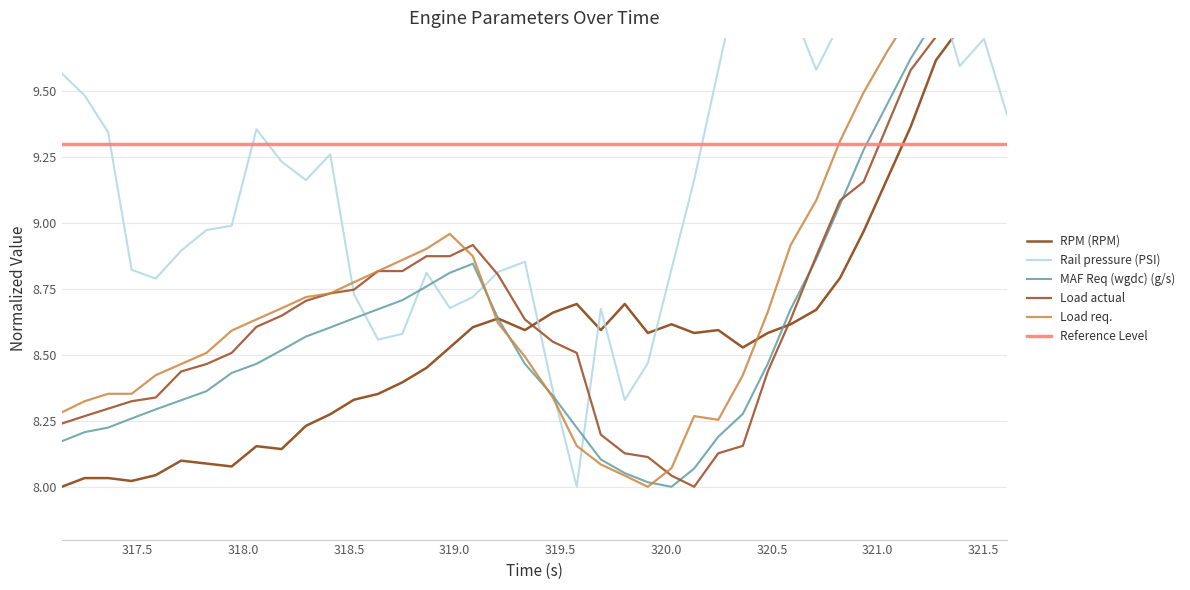

Reading left to right, extract all data points from this chart.

RPM (RPM): 8.0	8.0	8.0	8.0	8.0	8.1	8.1	8.1	8.2	8.1	8.2	8.3	8.3	8.4	8.4	8.5	8.5	8.6	8.6	8.6	8.7	8.7	8.6	8.7	8.6	8.6	8.6	8.6	8.5	8.6	8.6	8.7	8.8	9.0	9.2	9.4	9.6	9.7	9.9	10.0
Rail pressure (PSI): 9.6	9.5	9.3	8.8	8.8	8.9	9.0	9.0	9.4	9.2	9.2	9.3	8.7	8.6	8.6	8.8	8.7	8.7	8.8	8.9	8.4	8.0	8.7	8.3	8.5	8.8	9.2	9.6	10.0	9.8	9.8	9.6	9.8	9.9	10.0	9.7	9.9	9.6	9.7	9.4
MAF Req (wgdc) (g/s): 8.2	8.2	8.2	8.3	8.3	8.3	8.4	8.4	8.5	8.5	8.6	8.6	8.6	8.7	8.7	8.8	8.8	8.8	8.6	8.5	8.3	8.2	8.1	8.1	8.0	8.0	8.1	8.2	8.3	8.5	8.7	8.9	9.1	9.3	9.4	9.6	9.8	9.9	9.9	10.0
Load actual: 8.2	8.3	8.3	8.3	8.3	8.4	8.5	8.5	8.6	8.6	8.7	8.7	8.7	8.8	8.8	8.9	8.9	8.9	8.8	8.6	8.5	8.5	8.2	8.1	8.1	8.0	8.0	8.1	8.2	8.4	8.6	8.9	9.1	9.2	9.4	9.6	9.7	9.8	10.0	10.0
Load req.: 8.3	8.3	8.4	8.4	8.4	8.5	8.5	8.6	8.6	8.7	8.7	8.7	8.8	8.8	8.9	8.9	9.0	8.9	8.6	8.5	8.3	8.2	8.1	8.0	8.0	8.1	8.3	8.3	8.4	8.7	8.9	9.1	9.3	9.5	9.6	9.8	9.9	9.9	10.0	10.0